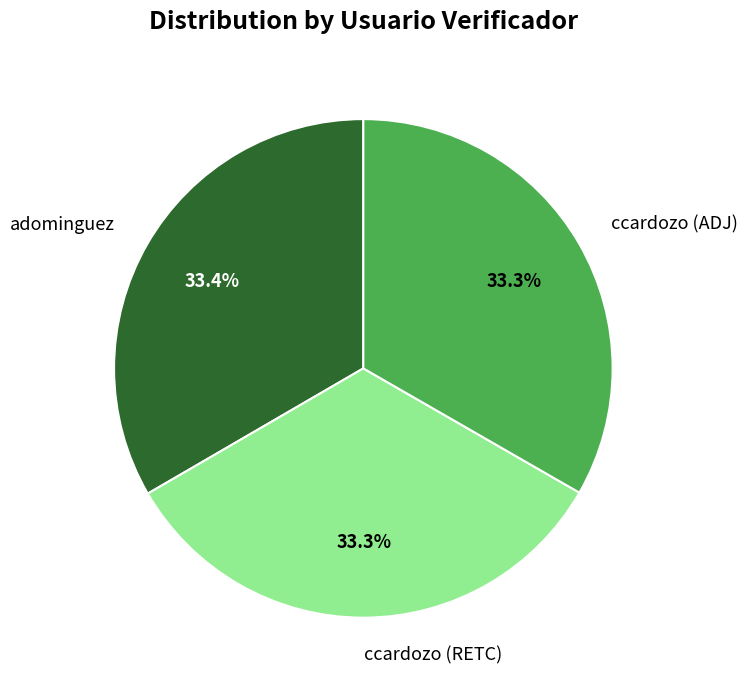

True or false: adominguez accounts for 33% of the total.

True